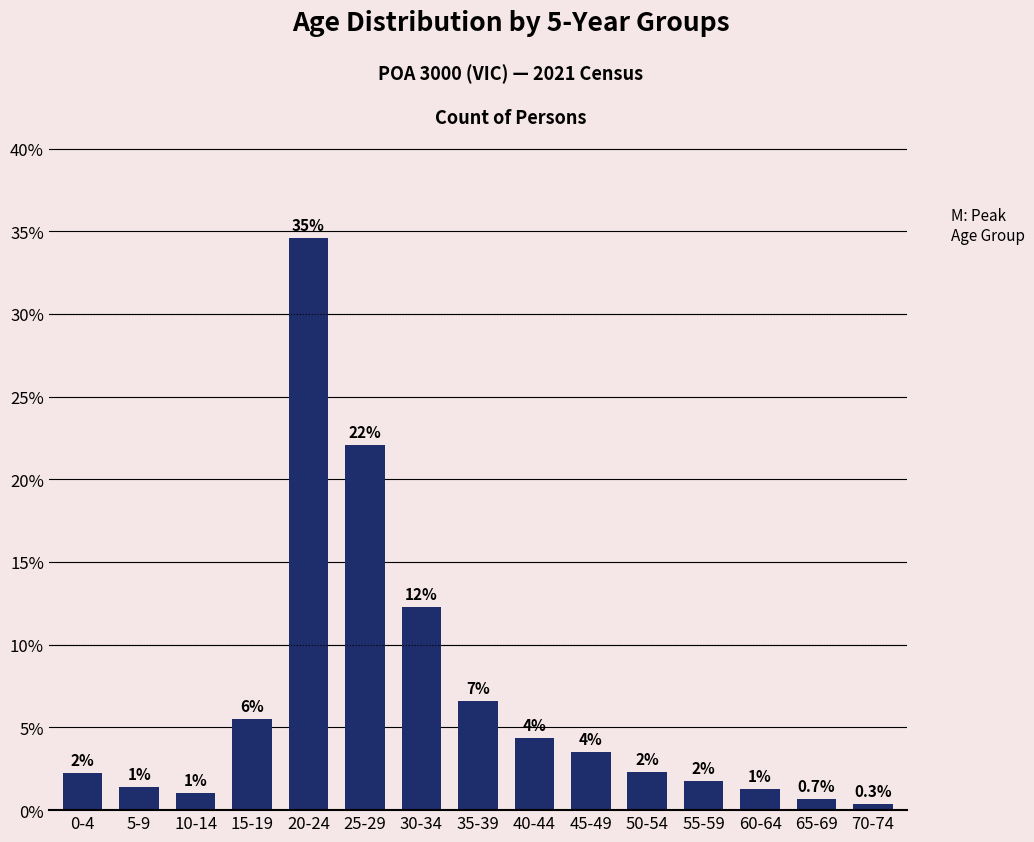

Does the chart contain any negative values?

No